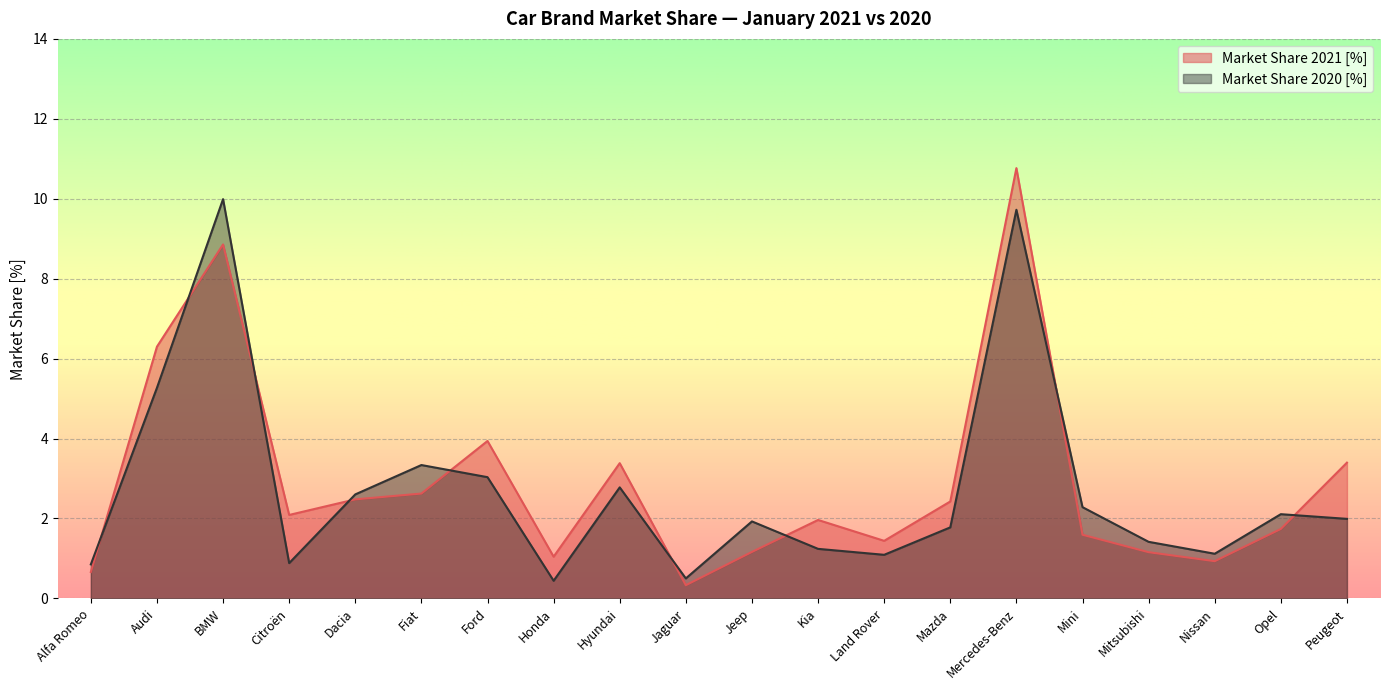

Reading left to right, transcribe all the data shown in this chart.

Market Share 2021 [%]: Alfa Romeo=0.7	Audi=6.3	BMW=8.9	Citroën=2.1	Dacia=2.5	Fiat=2.6	Ford=3.9	Honda=1.0	Hyundai=3.4	Jaguar=0.3	Jeep=1.2	Kia=2.0	Land Rover=1.4	Mazda=2.4	Mercedes-Benz=10.8	Mini=1.6	Mitsubishi=1.2	Nissan=0.9	Opel=1.7	Peugeot=3.4
Market Share 2020 [%]: Alfa Romeo=0.9	Audi=5.3	BMW=10.0	Citroën=0.9	Dacia=2.6	Fiat=3.3	Ford=3.0	Honda=0.4	Hyundai=2.8	Jaguar=0.5	Jeep=1.9	Kia=1.2	Land Rover=1.1	Mazda=1.8	Mercedes-Benz=9.7	Mini=2.3	Mitsubishi=1.4	Nissan=1.1	Opel=2.1	Peugeot=2.0